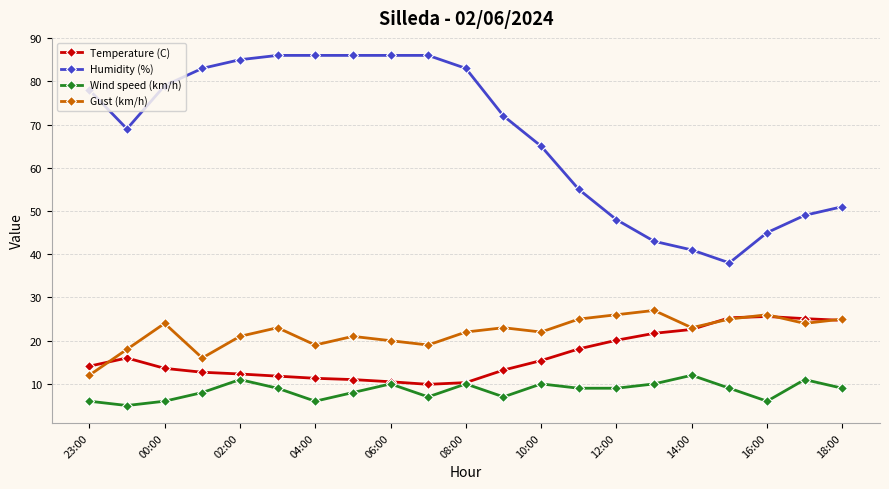

True or false: Humidity (%) and Wind speed (km/h) cross at least once.

False